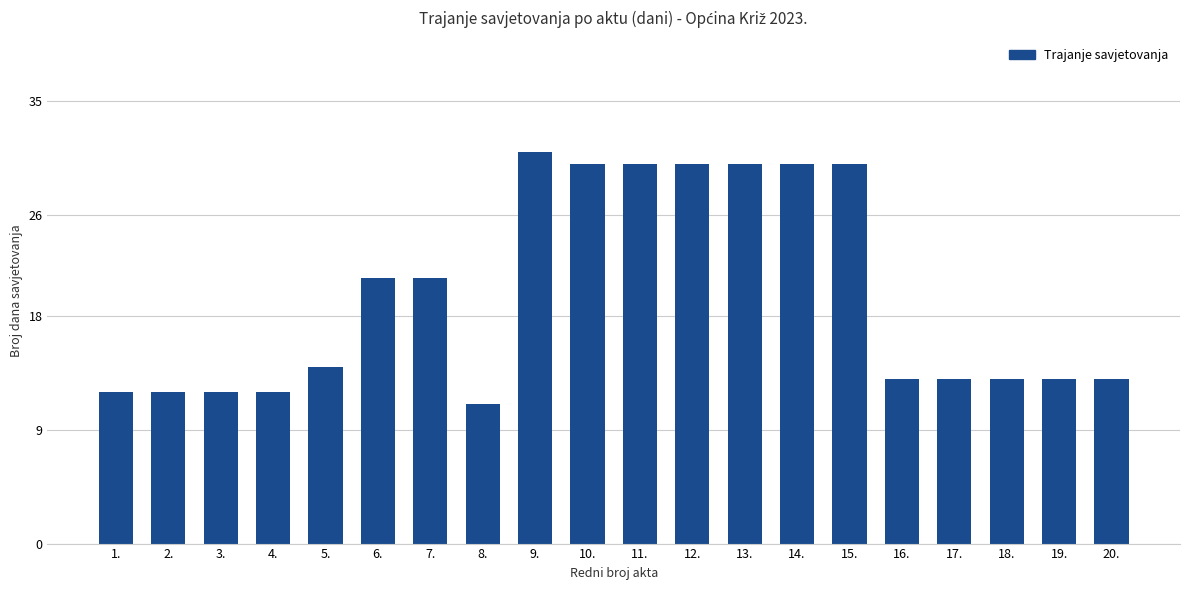

Approximately how many times larger is the value at 11. compared to 6.?

1.4